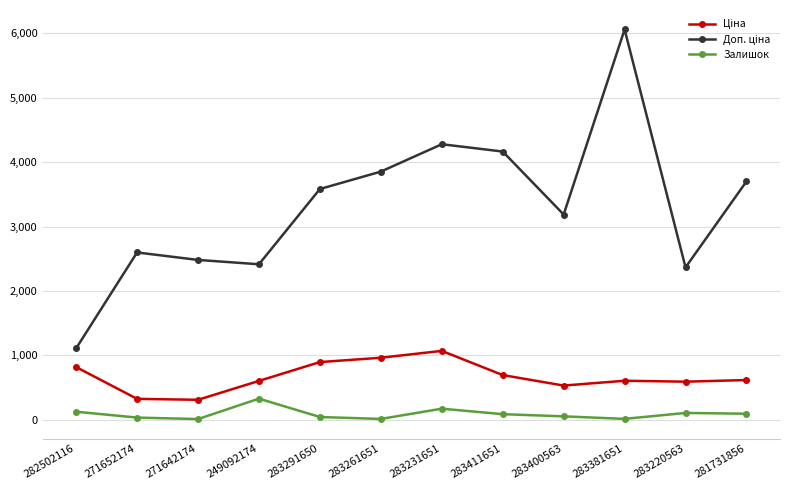

Is it true that Залишок equals 125.0 at 282502116?

True